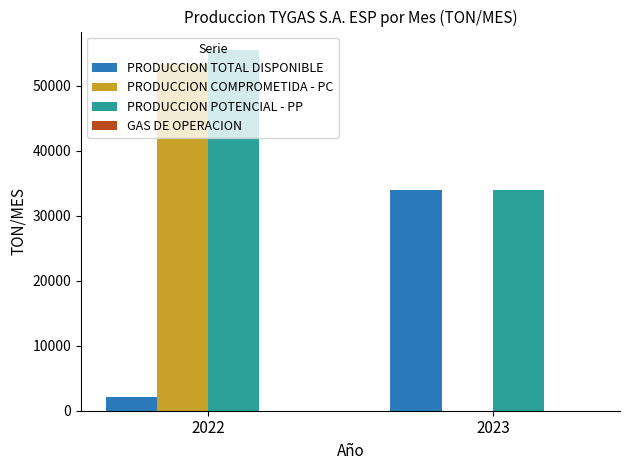

What is the maximum value shown in the chart?

55561.9